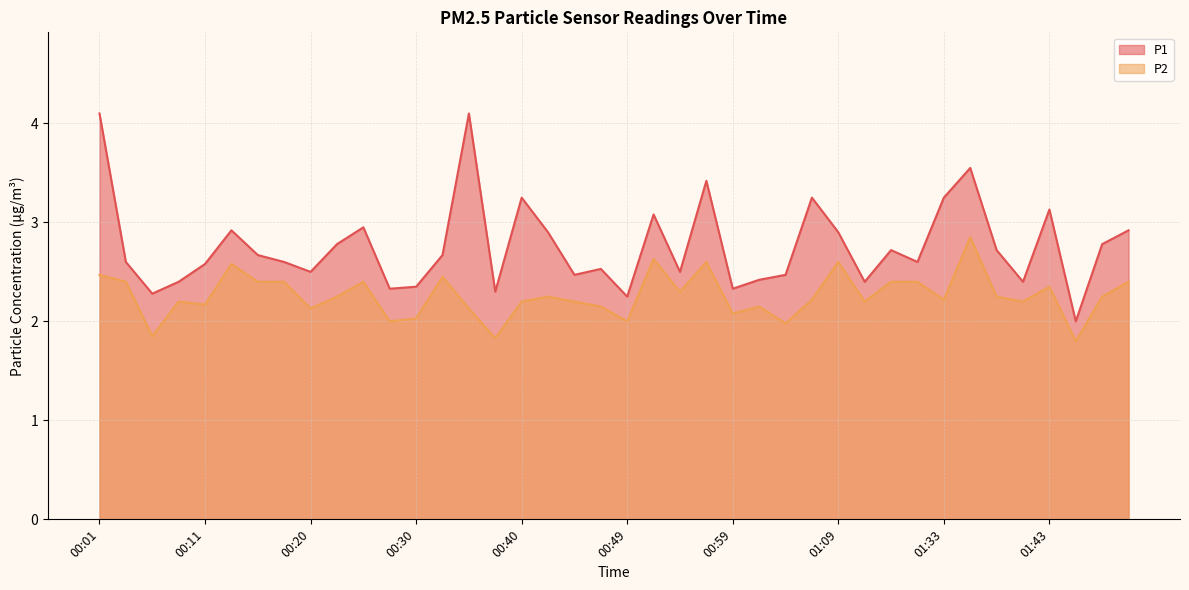

What is the sum of all P1 values?

110.4